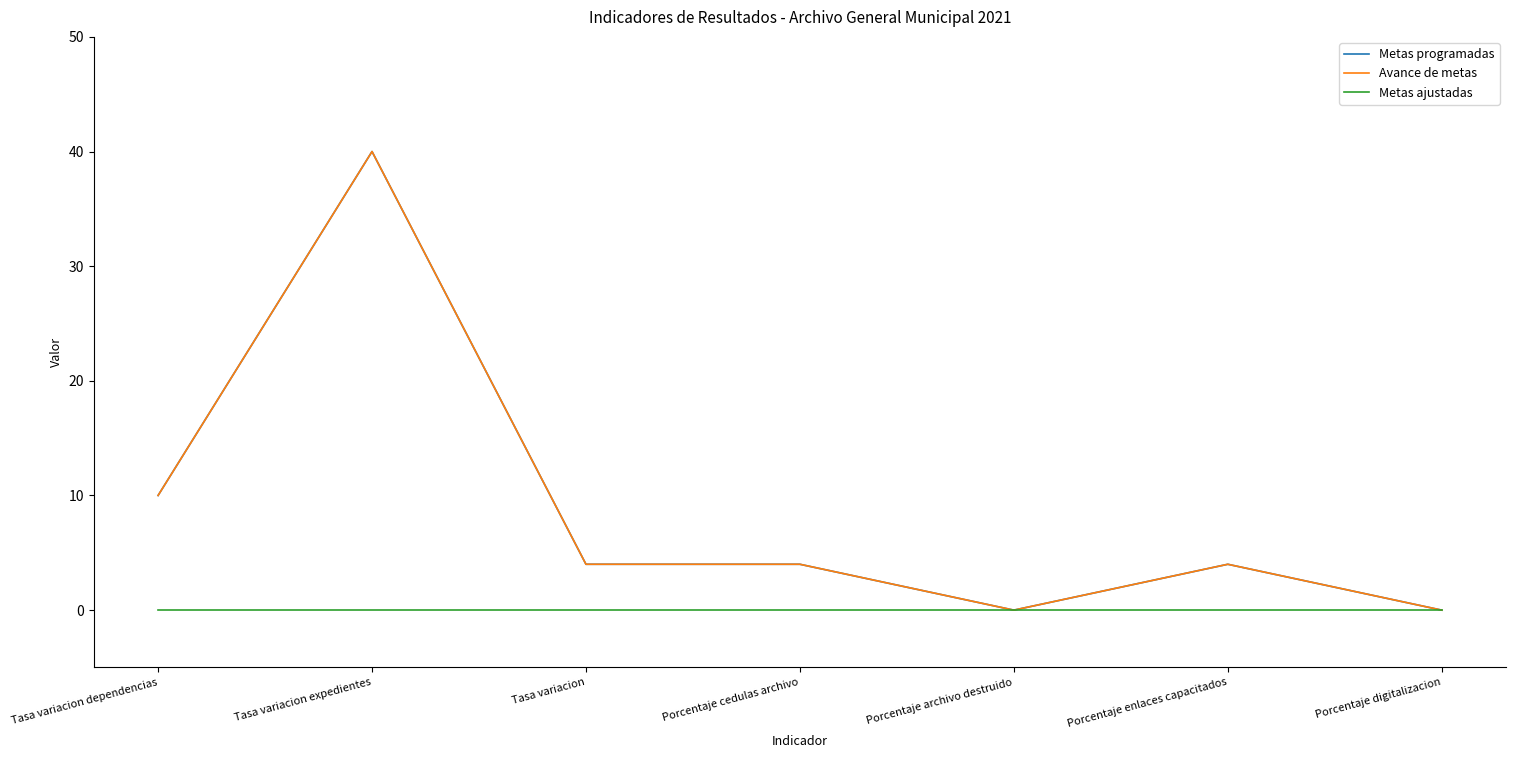

What is the average value of the Metas programadas series?

9